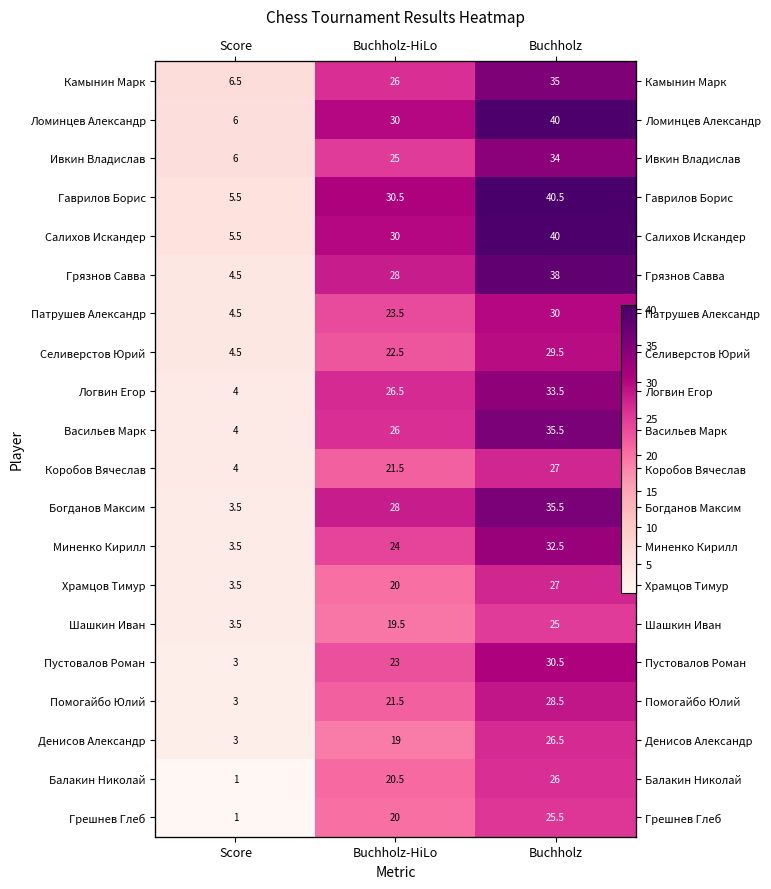

Where does the Богданов Максим series first go above 28?

Buchholz